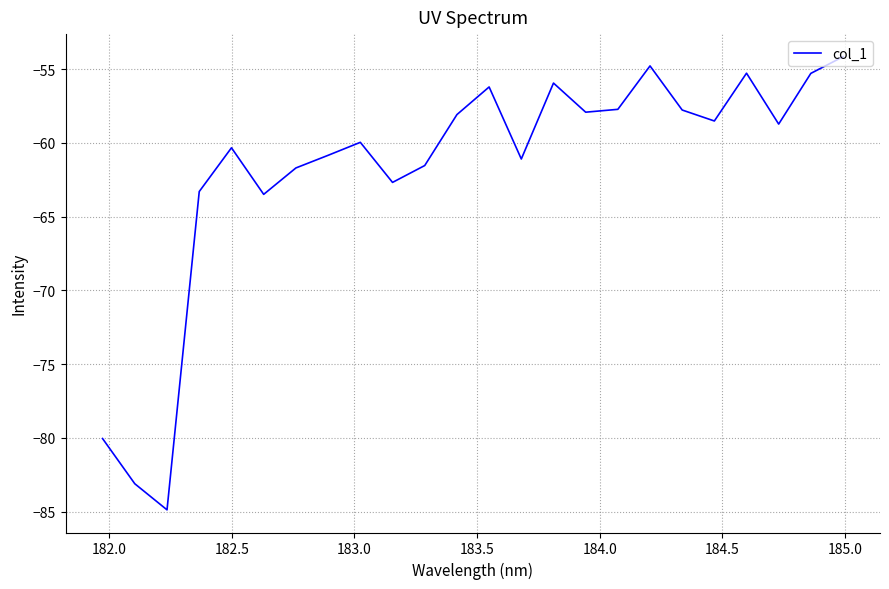

What is the minimum value shown in the chart?

-84.9